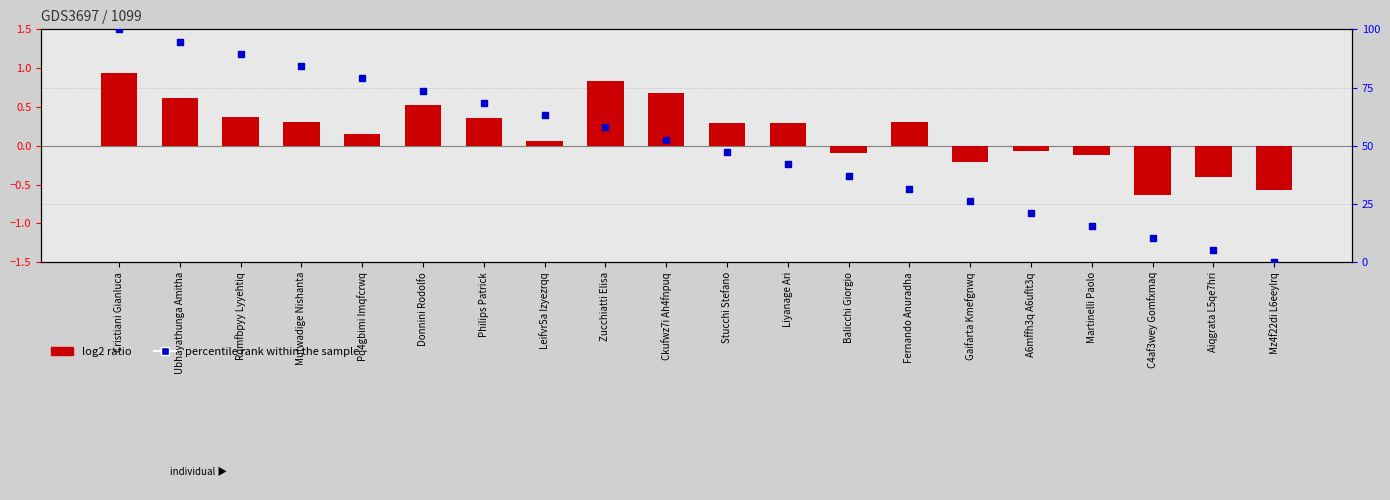

Is the value of log2 ratio at Cristiani Gianluca greater than the value of percentile rank within the sample at Gaifarta Kmefgnwq?

No